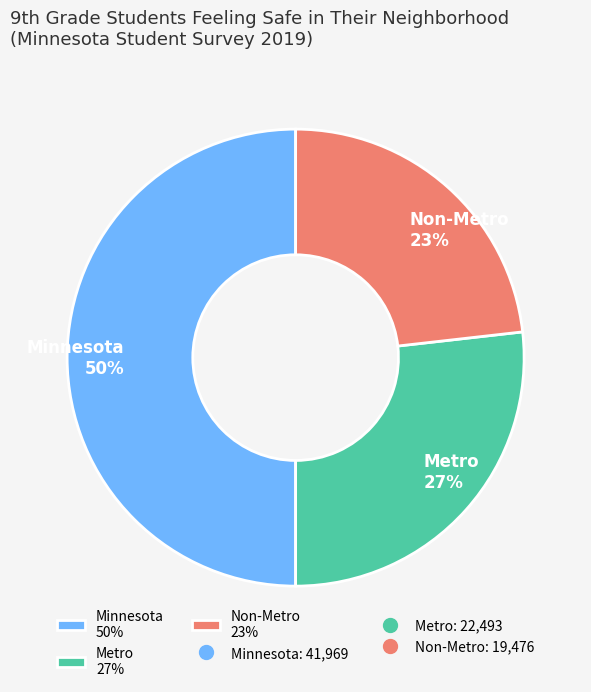

How many segments does this pie chart have?

3